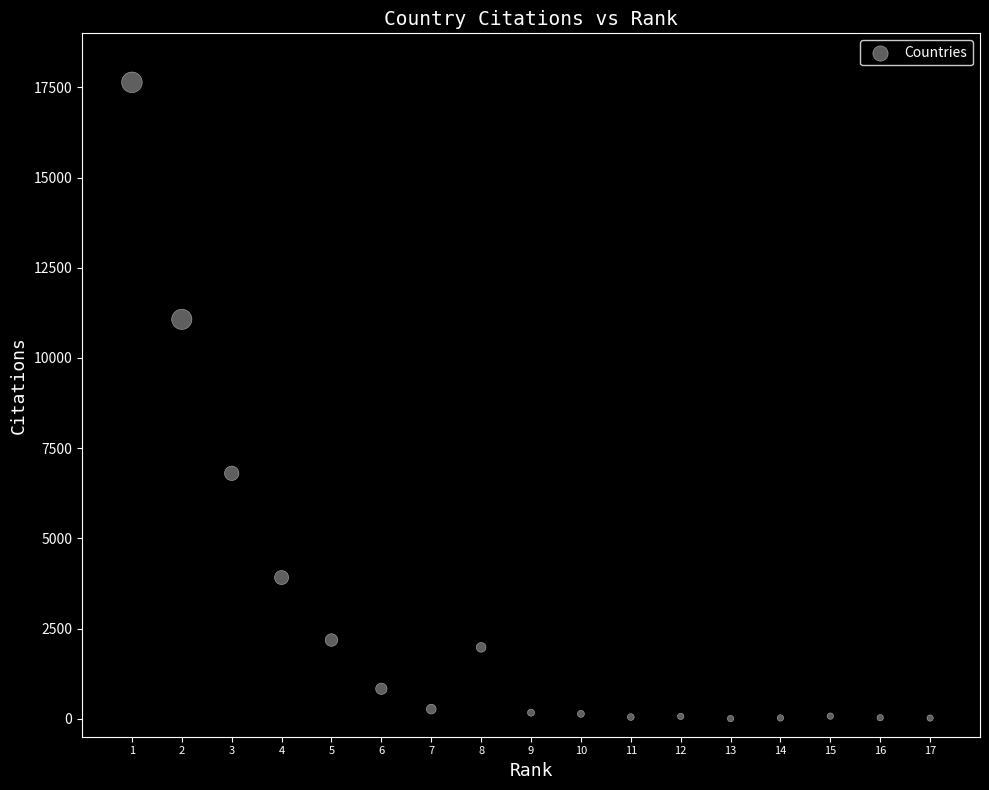

What Y value in the scatter plot is closest to 8823?

6802